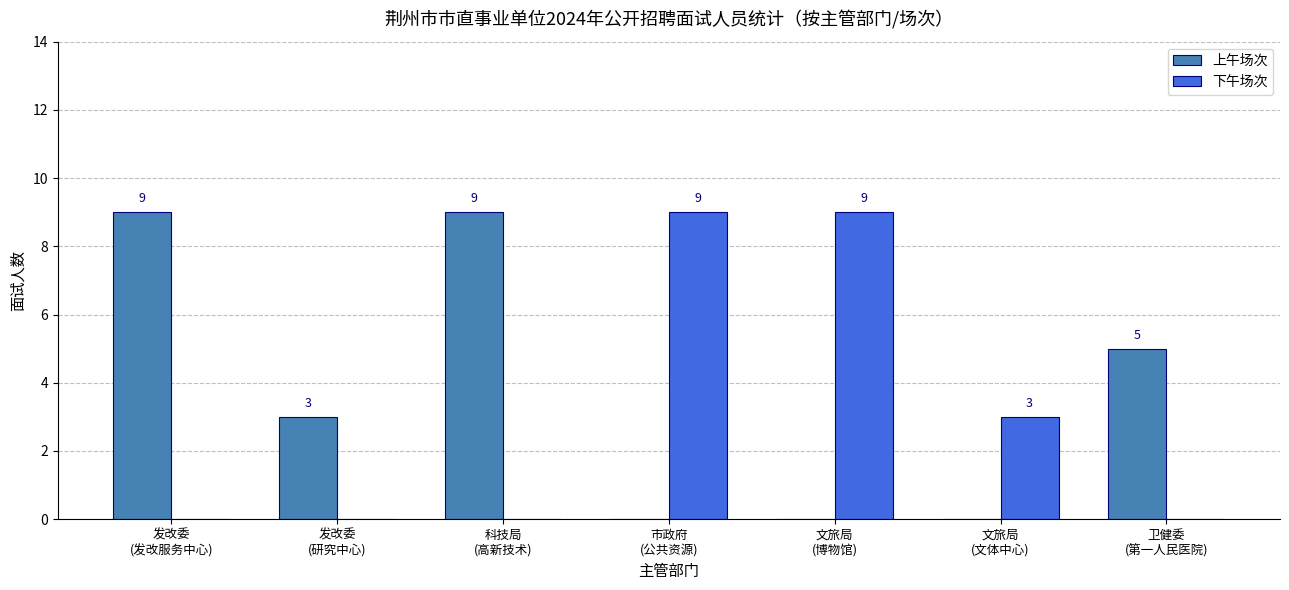

Reading right to left, transcribe all the data shown in this chart.

上午场次: 5	0	0	0	9	3	9
下午场次: 0	3	9	9	0	0	0